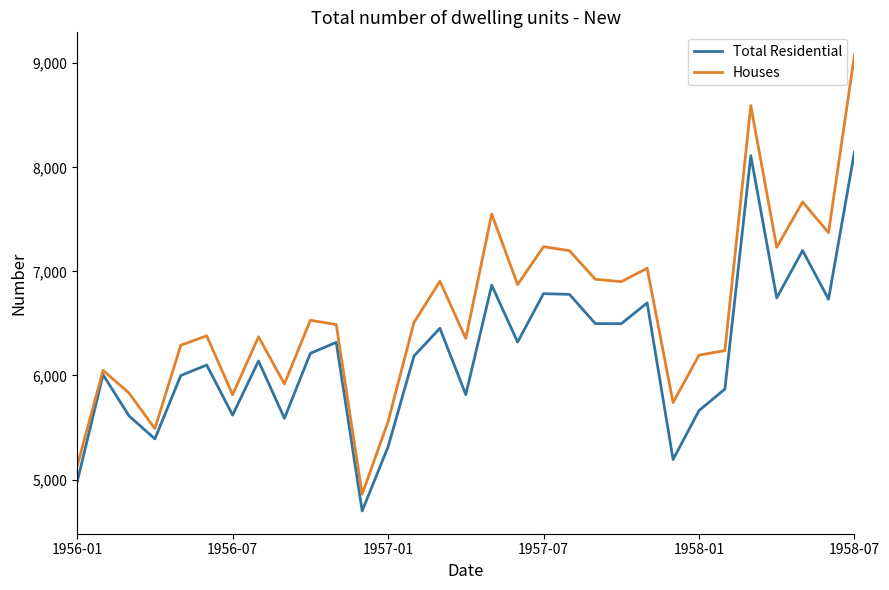

How many series are shown in this chart?

2